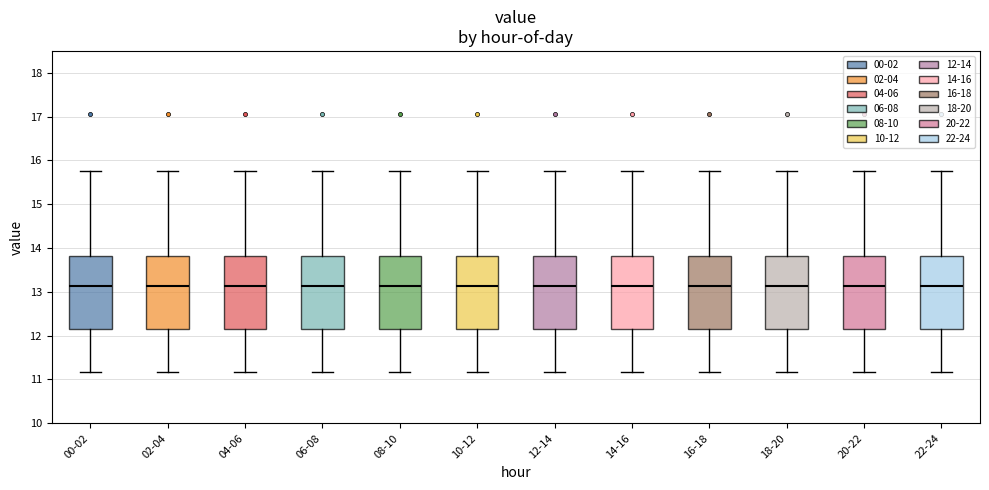

Where does the median line of the box for 16-18 sit on the y-axis? The values are not printed on the chart, so give them approximately, as read against the axis.

13.1